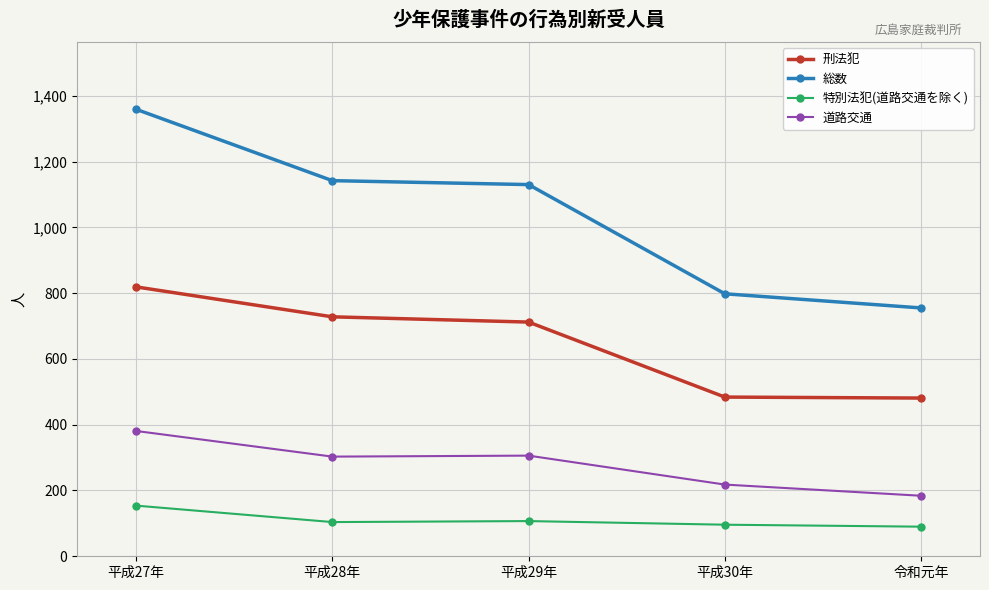

How many data points does each series have?

5